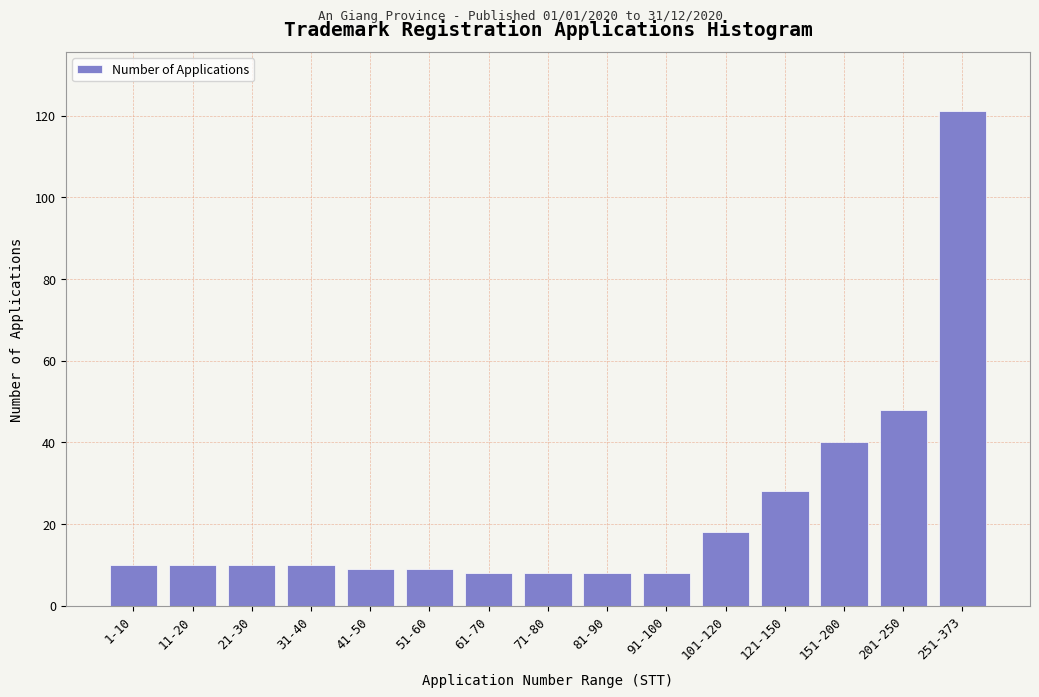

Reading left to right, what are all the values shown in this chart?

10	10	10	10	9	9	8	8	8	8	18	28	40	48	121